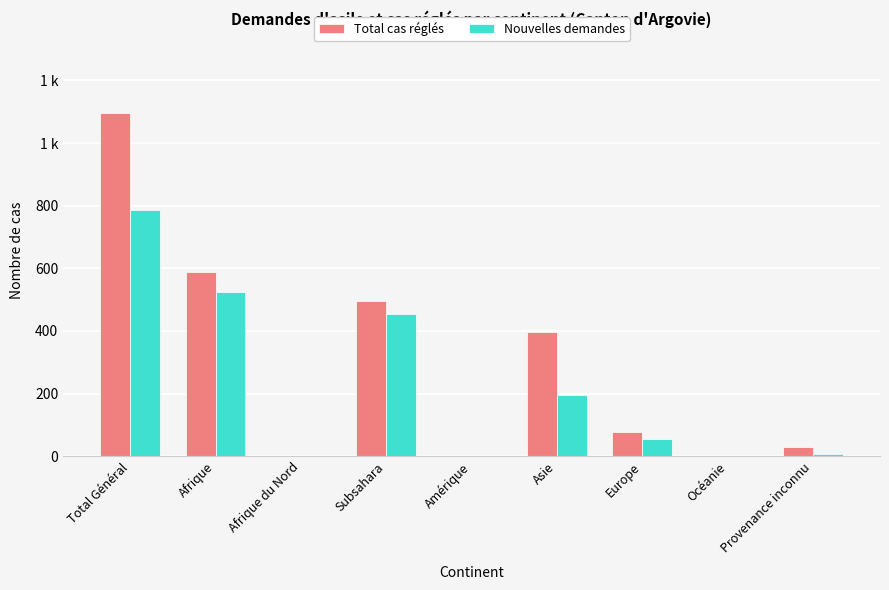

Are the bars grouped side by side (vs. stacked)?

Yes